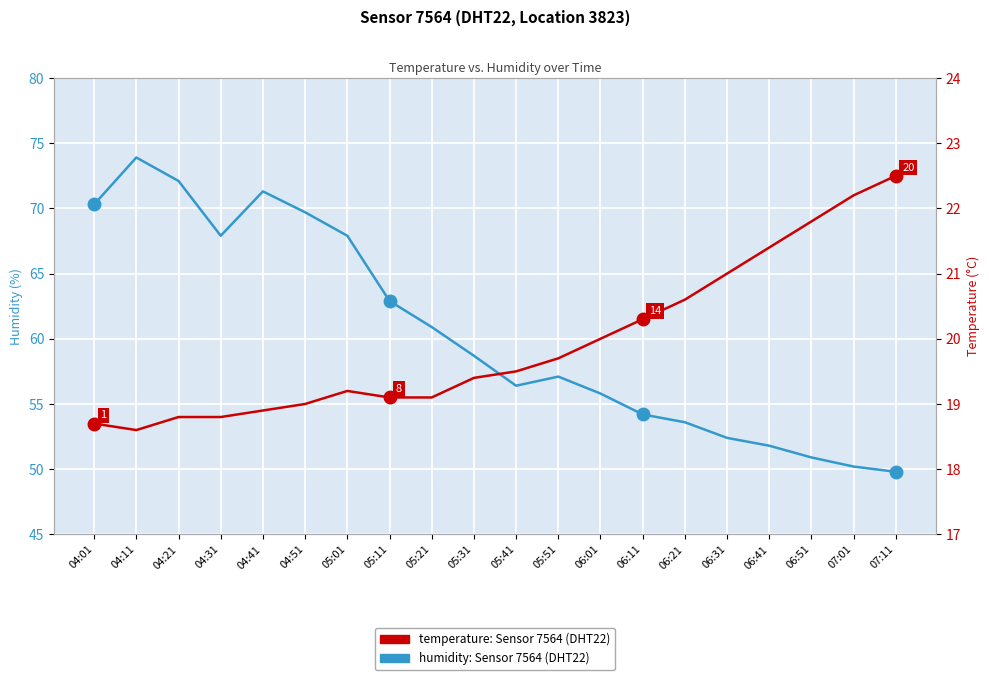

Is it true that humidity equals 56.4 at 05:41?

True